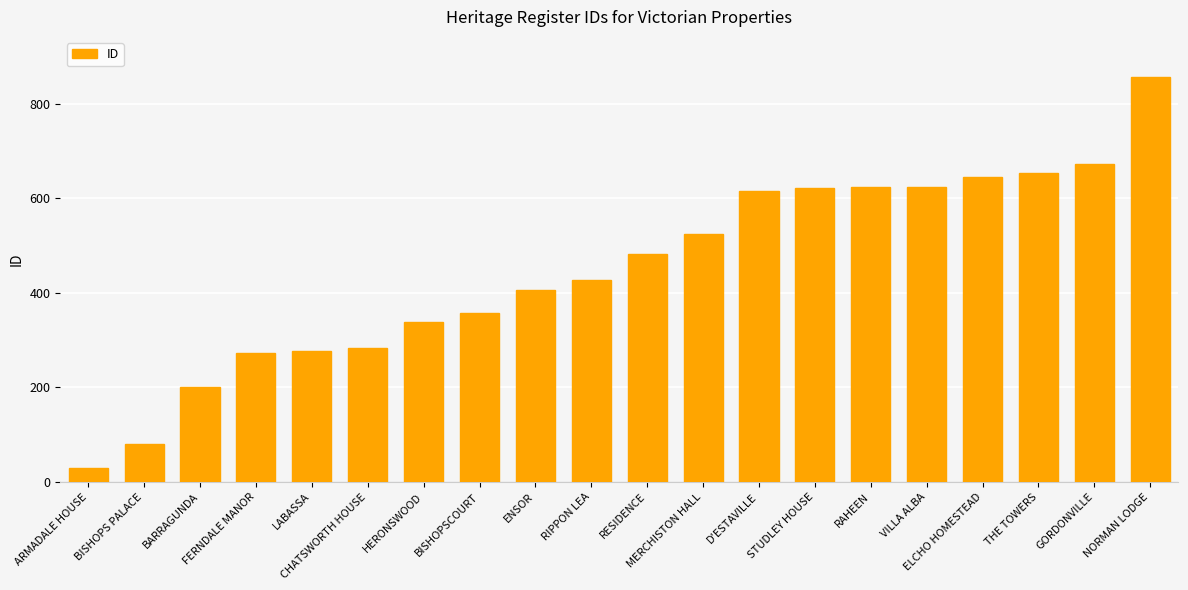

How many values are below 483?

10